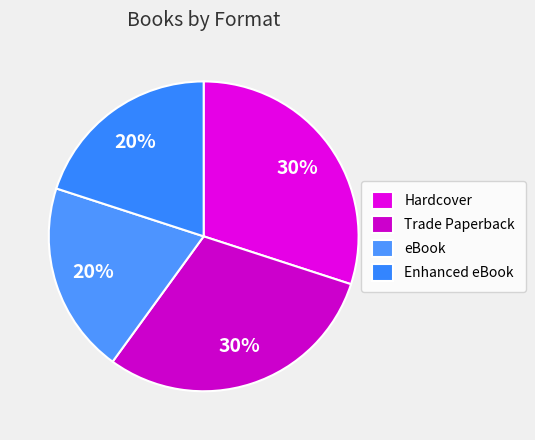

How many slices are in this pie chart?

4